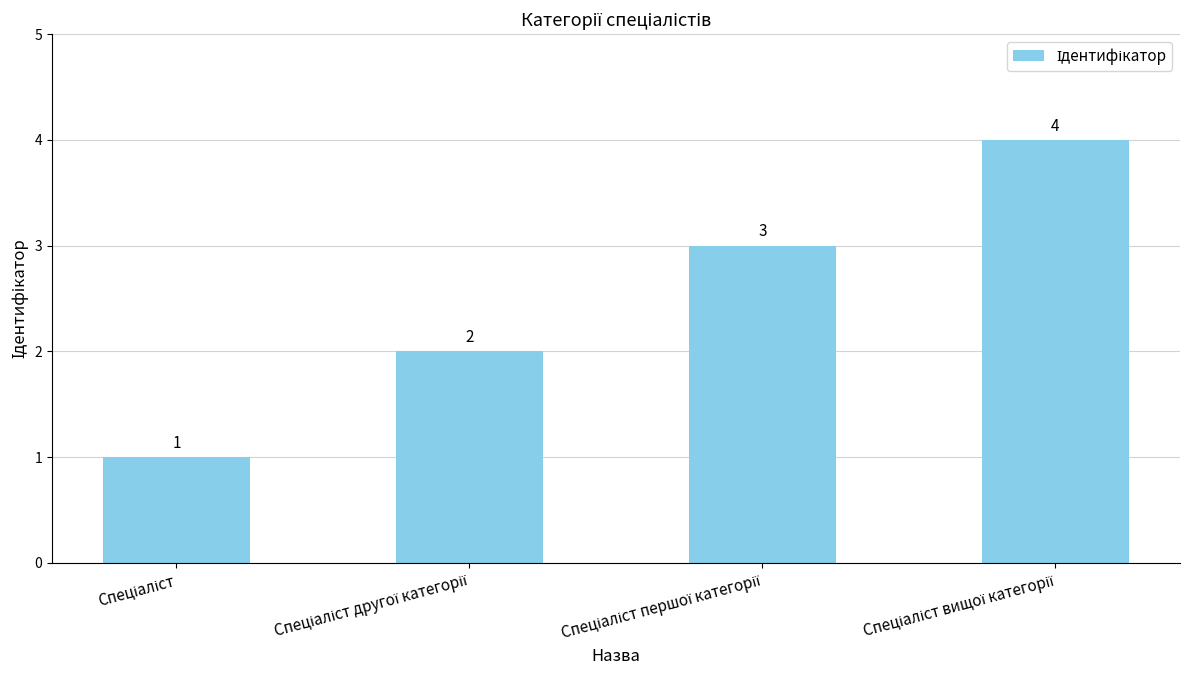

How many values are between 2 and 4?

3